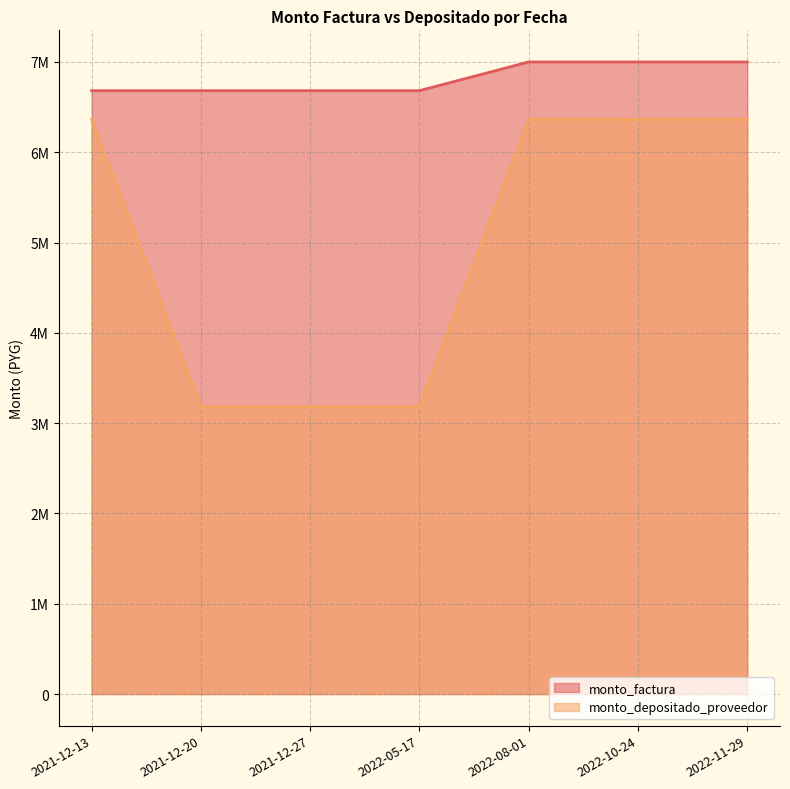

Reading right to left, extract all data points from this chart.

monto_factura: 7000000	7000000	7000000	6681818	6681818	6681818	6681818
monto_depositado_proveedor: 6363636	6363636	6363636	3181818	3181818	3181818	6364591